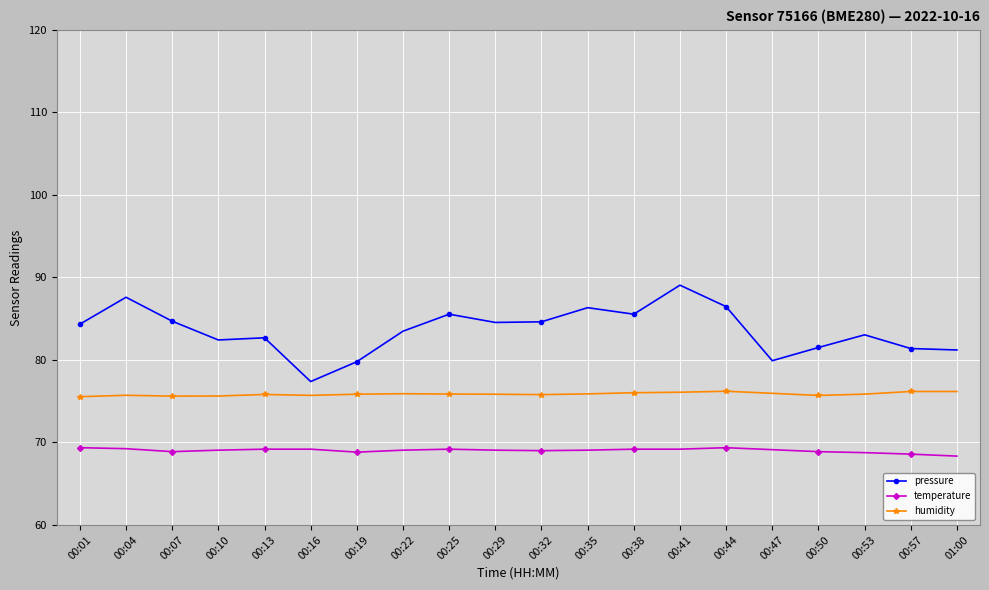

At which category does the chart reach its peak across all series?

00:41